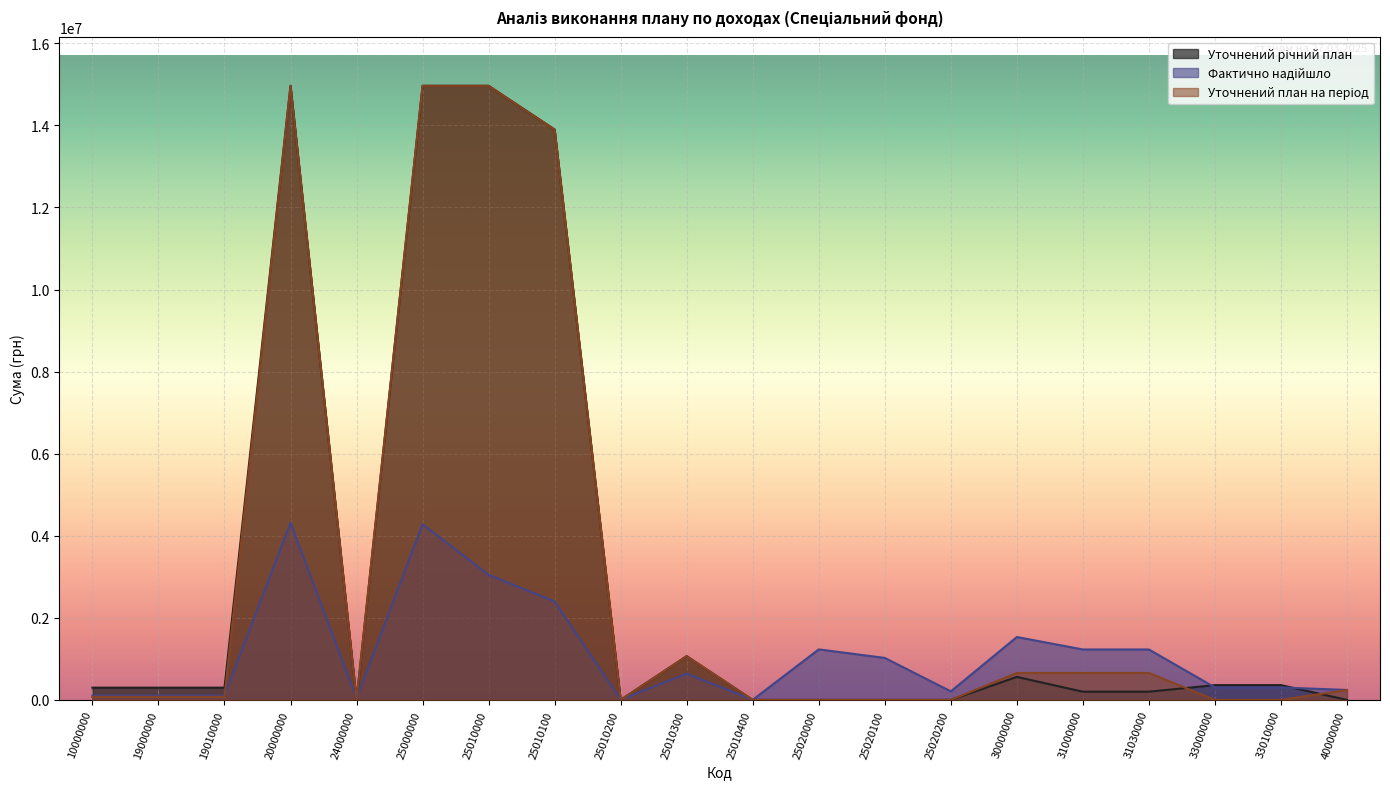

Which series has the largest total across all categories?

Уточнений річний план